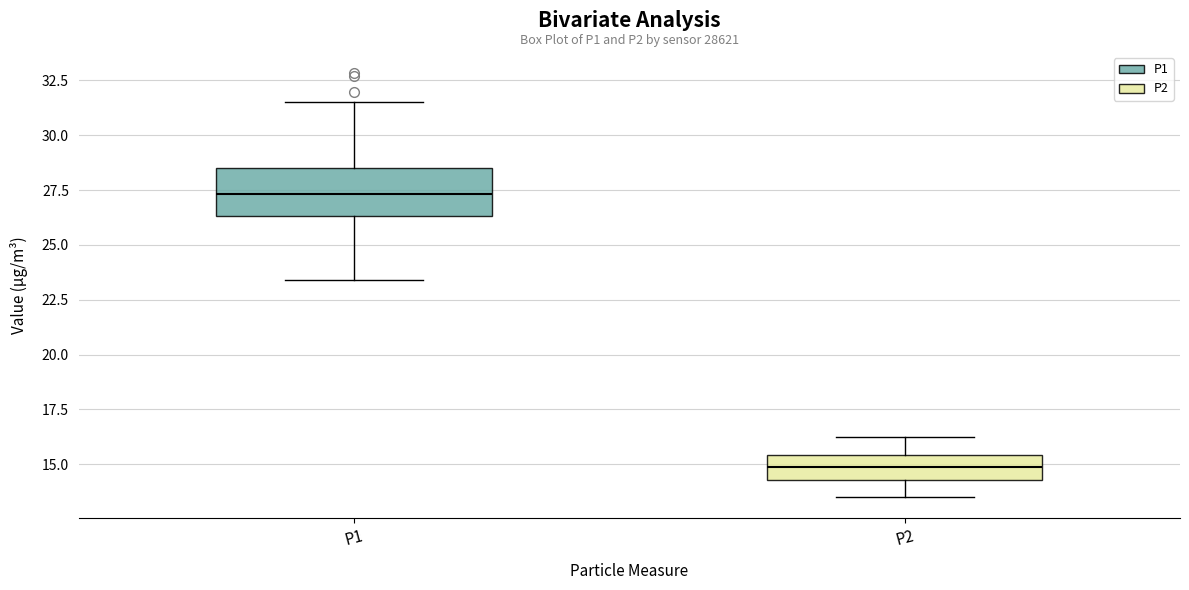

Comparing the boxes themselves (not the whiskers), which one is the tallest?

P1